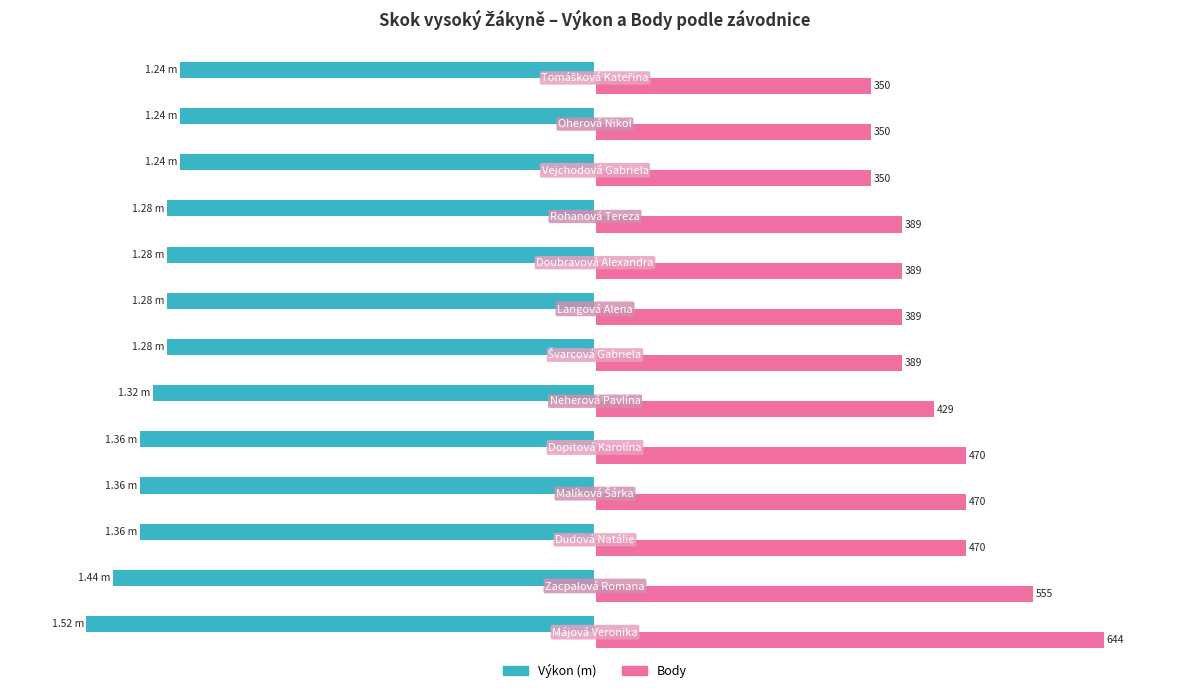

The value of Body at 6 is 87.5. True or false?

False